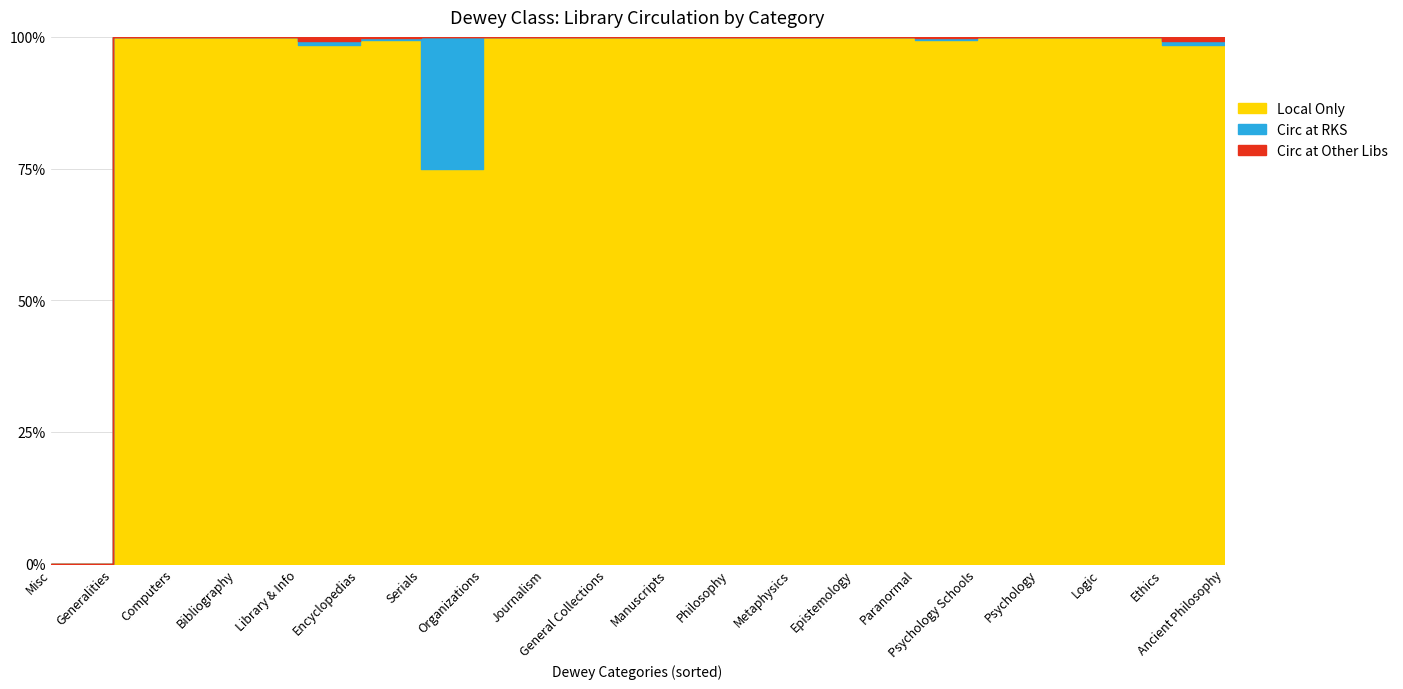

What is the label of the 4th point from the left?

Bibliography